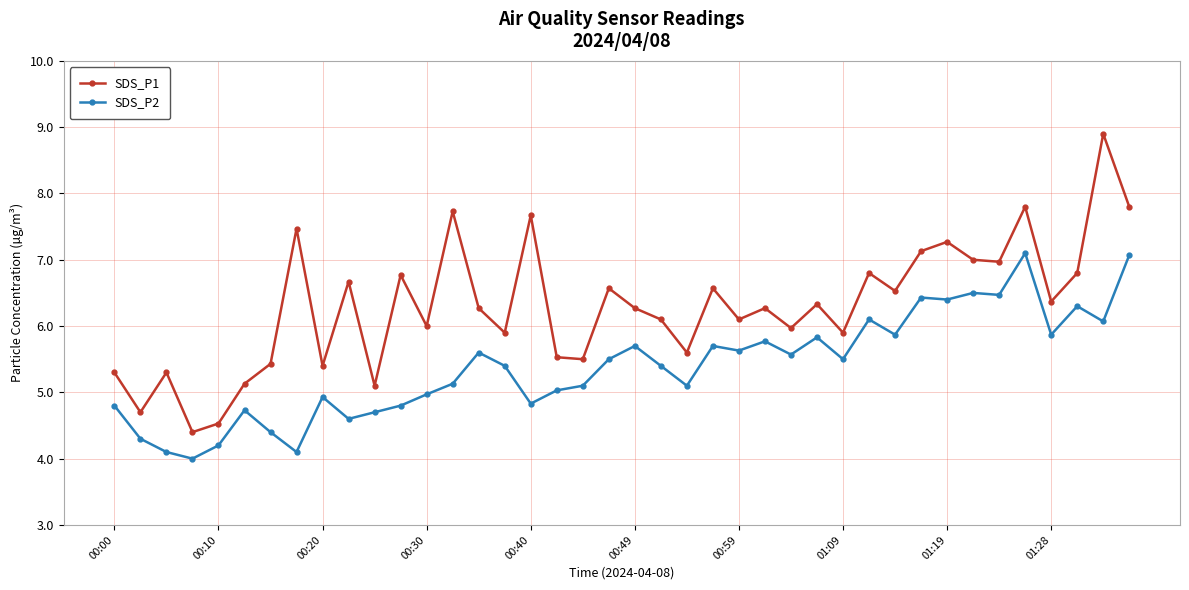

Which series has the largest total across all categories?

SDS_P1